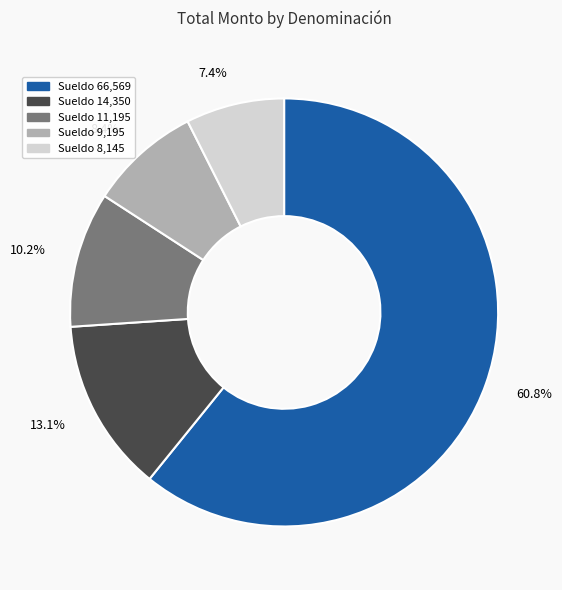

Which category has the smallest portion of the pie?

7.4%